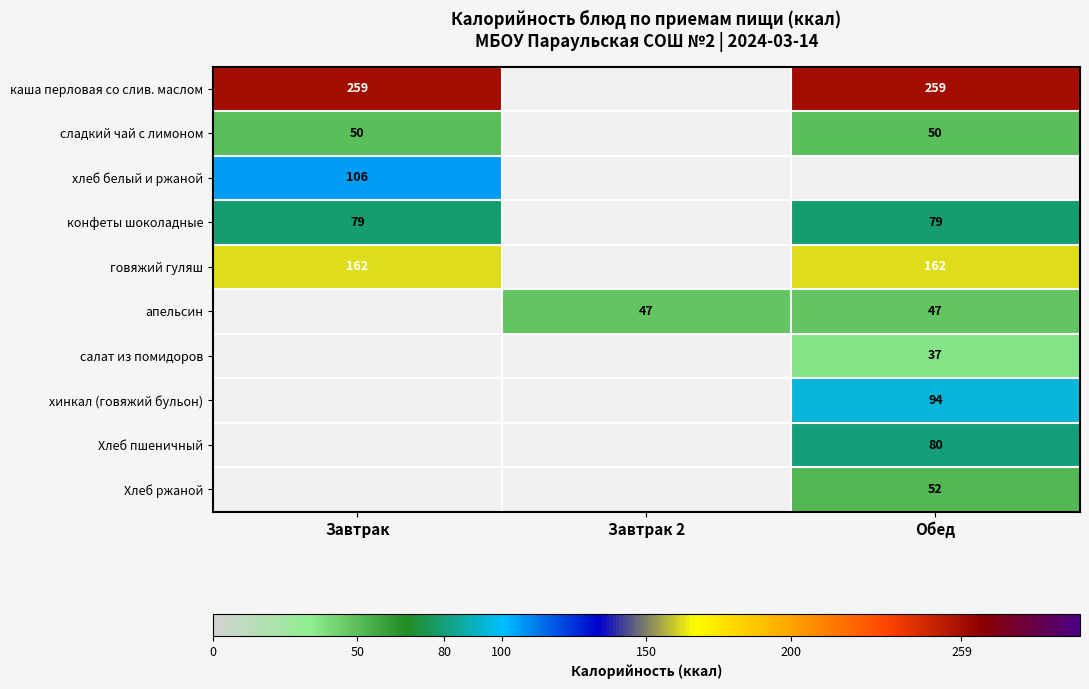

Is the value of сладкий чай с лимоном at Завтрак greater than the value of каша перловая со слив. маслом at Обед?

No